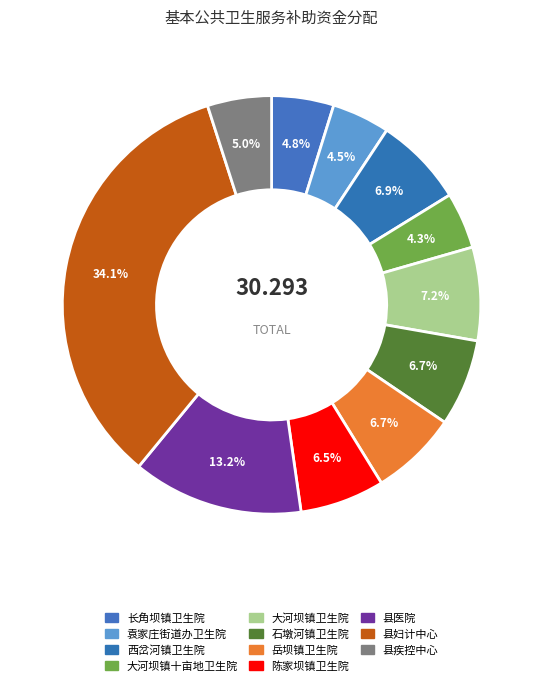

How many segments does this pie chart have?

11